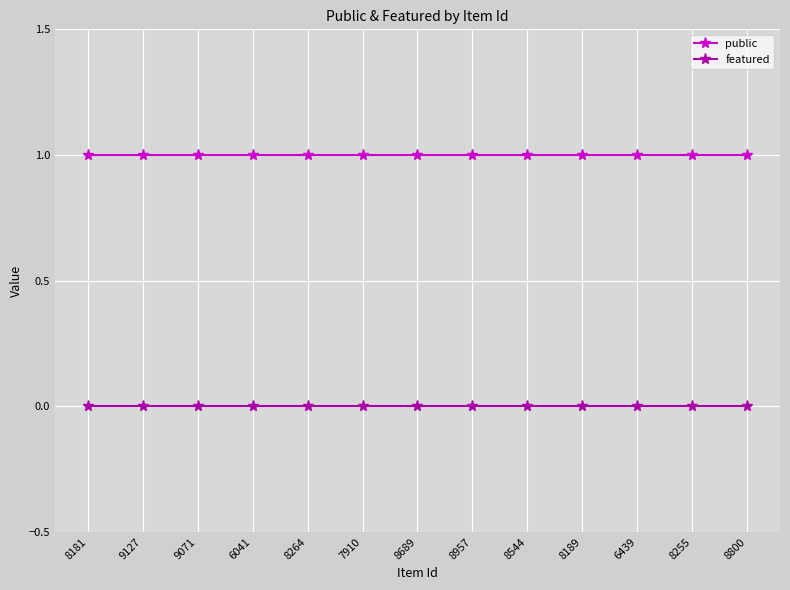

At 9071, list the series in order from smallest to largest.

featured, public